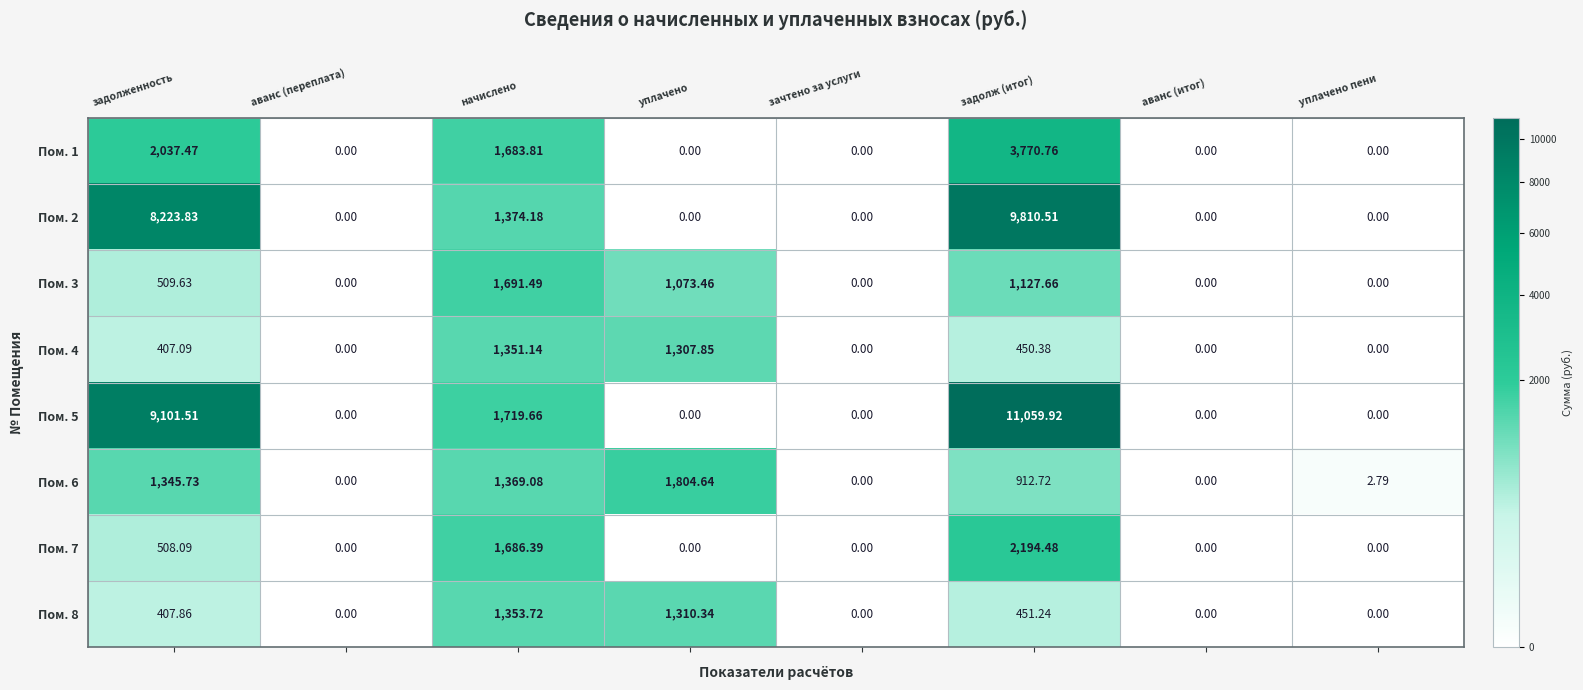

Which series changed the most between аванс (переплата) and уплачено?

Пом. 6